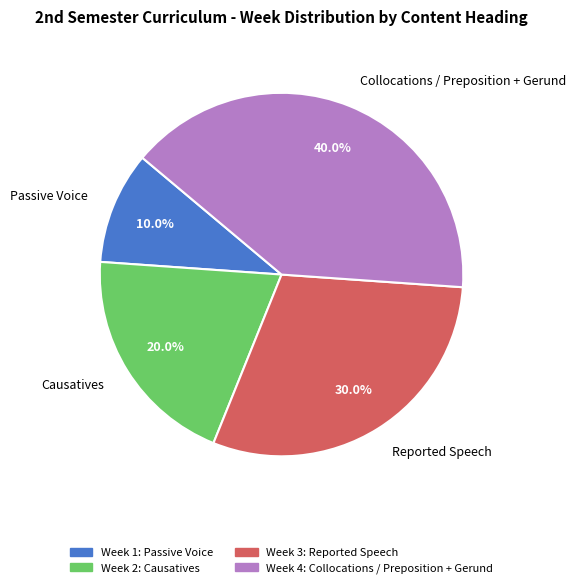

To the nearest percent, what is the difference between the largest and smallest slice percentages?

30%